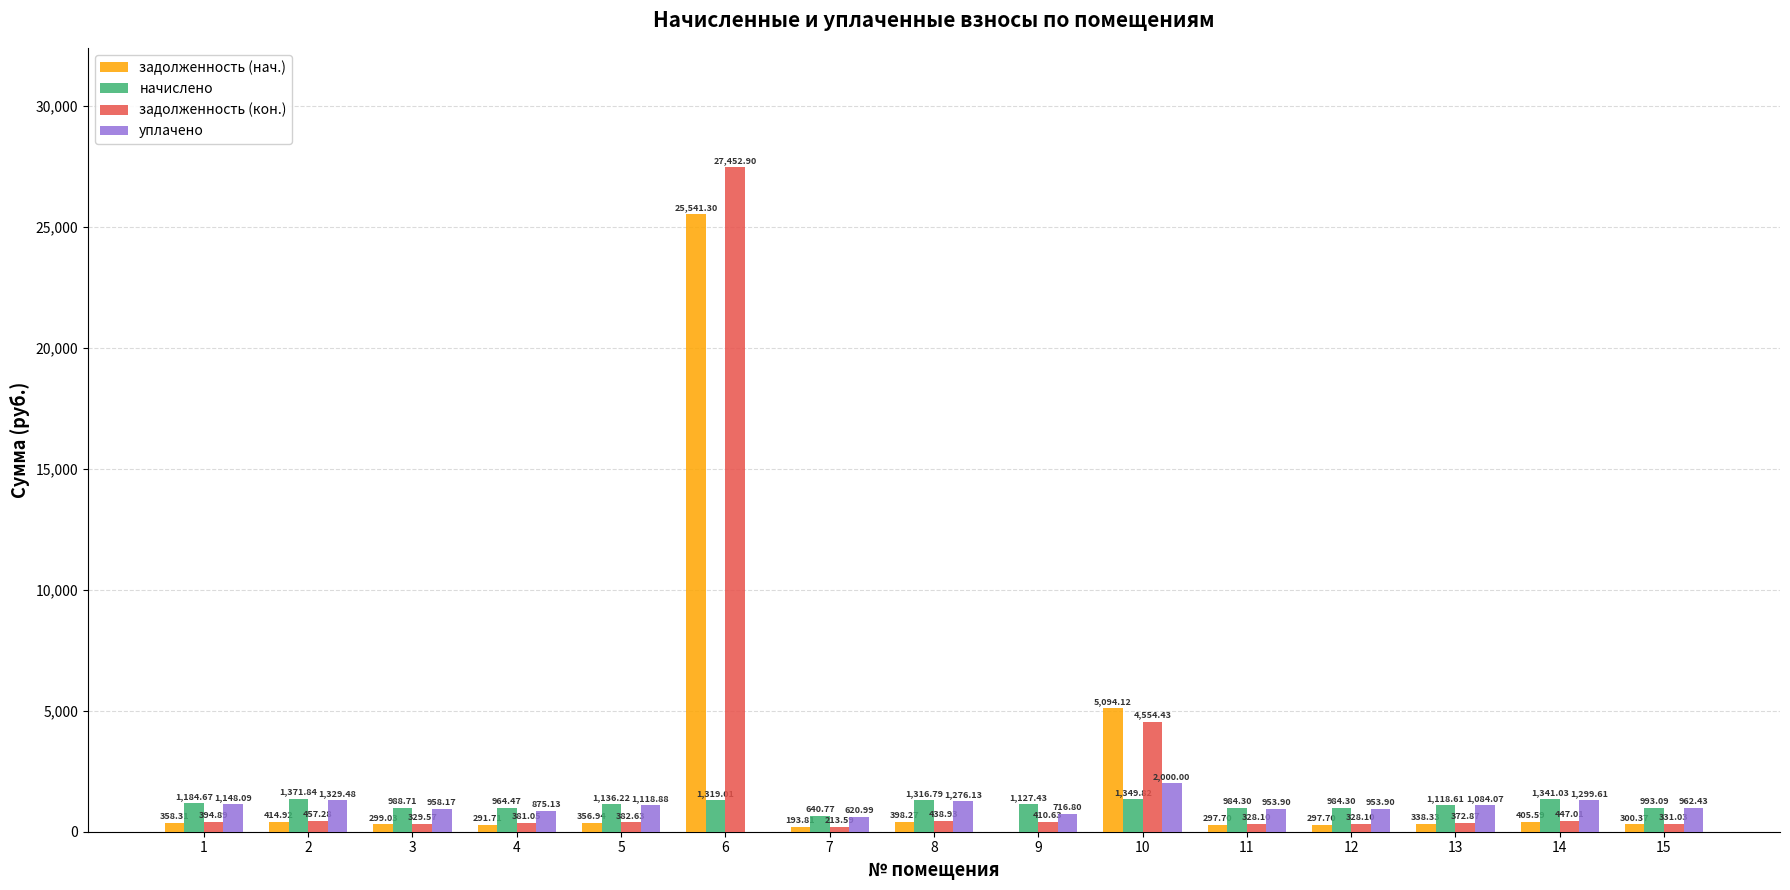

What is the total value across all series at 12?

2564.0